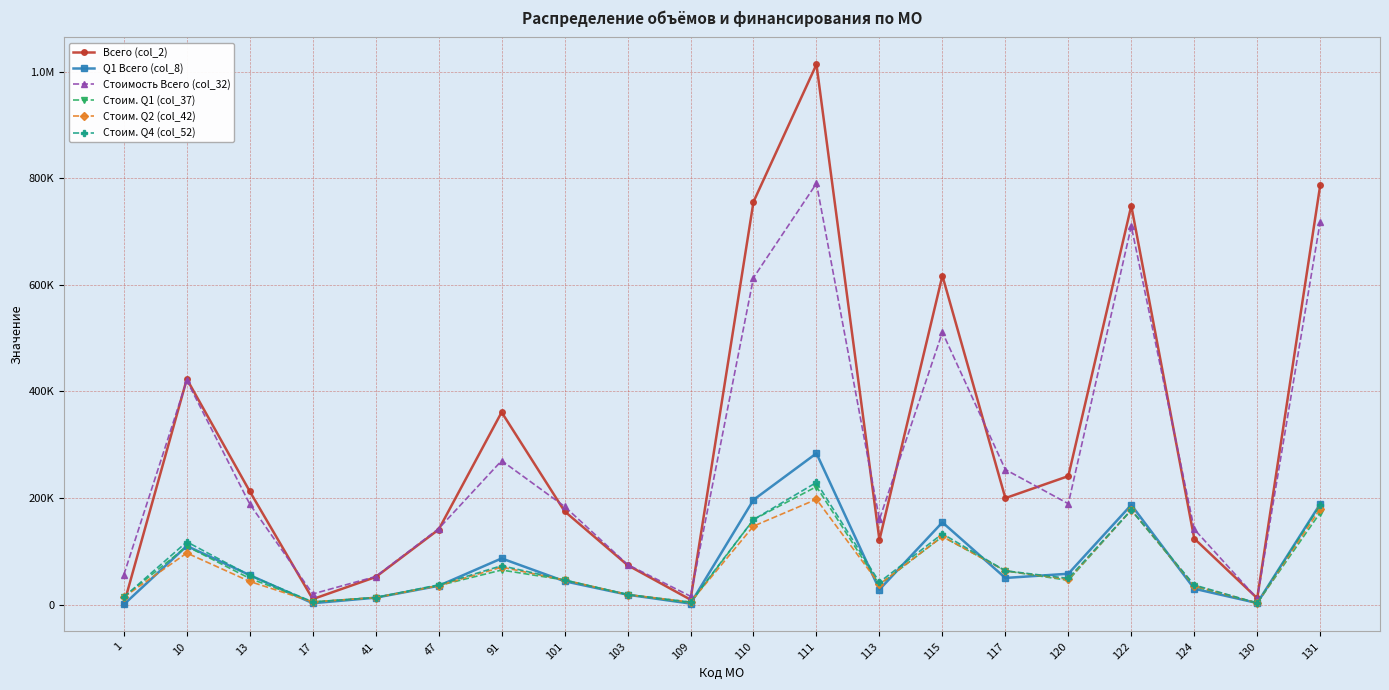

What are all the series names shown in the legend?

Всего (col_2), Q1 Всего (col_8), Стоимость Всего (col_32), Стоим. Q1 (col_37), Стоим. Q2 (col_42), Стоим. Q4 (col_52)